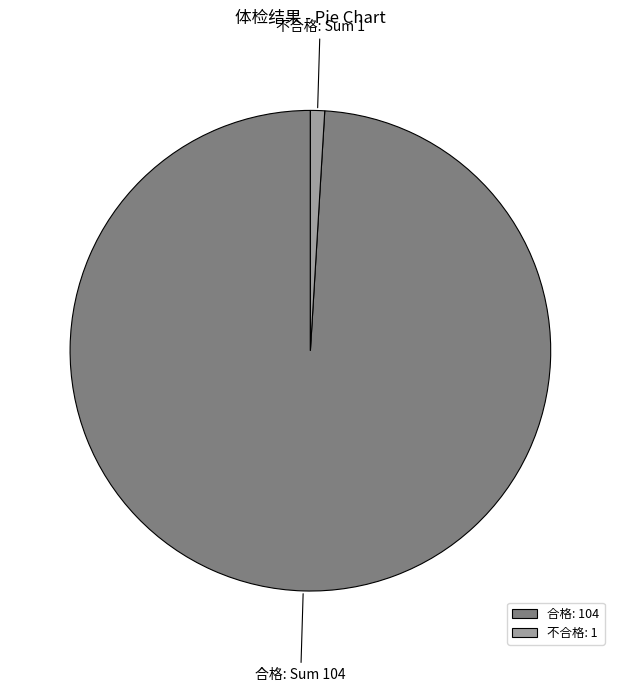

What is the smallest slice in the pie chart?

不合格